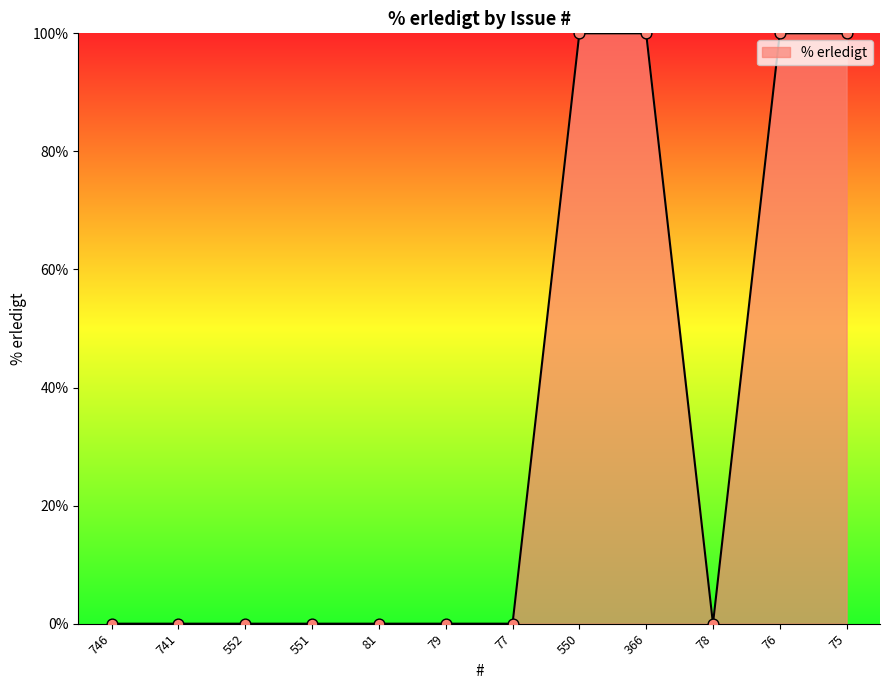

Which has a higher value, 746 or 75?

75